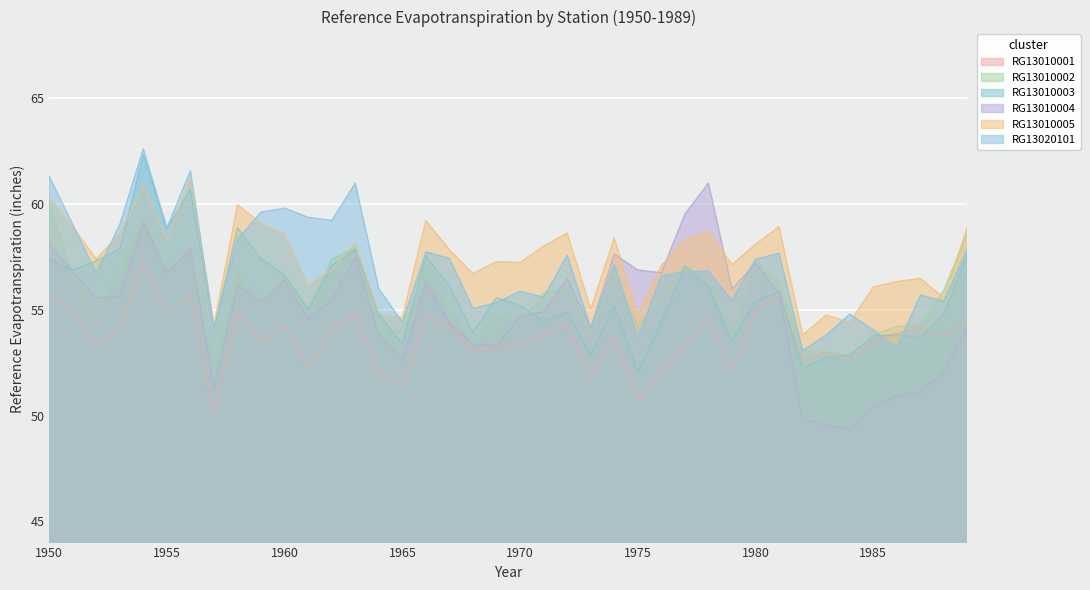

Which category has the highest value in the RG13010005 series?

1956